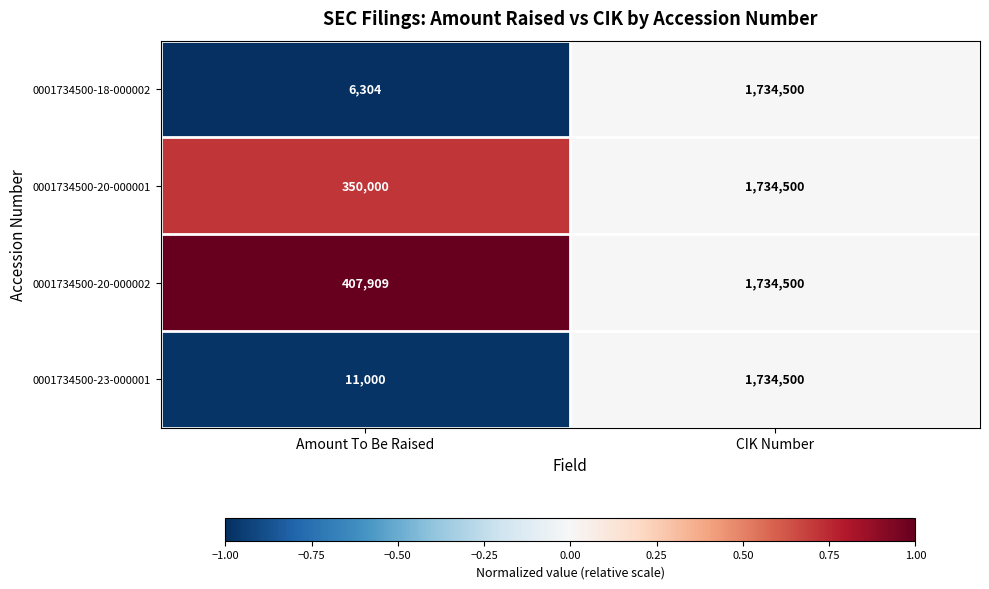

What is the difference between the maximum and minimum values in the 0001734500-20-000002 series?

1326591